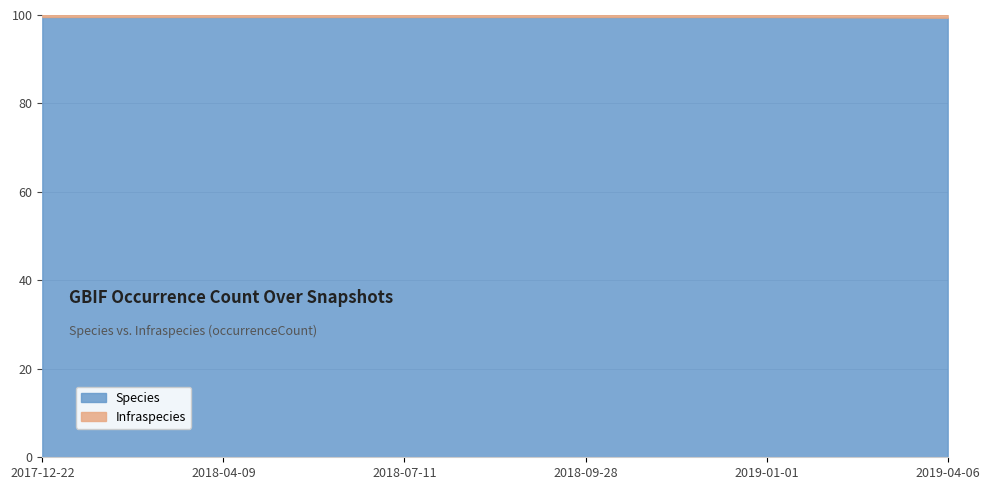

The value of Infraspecies at 2019-04-06 is 27. True or false?

False